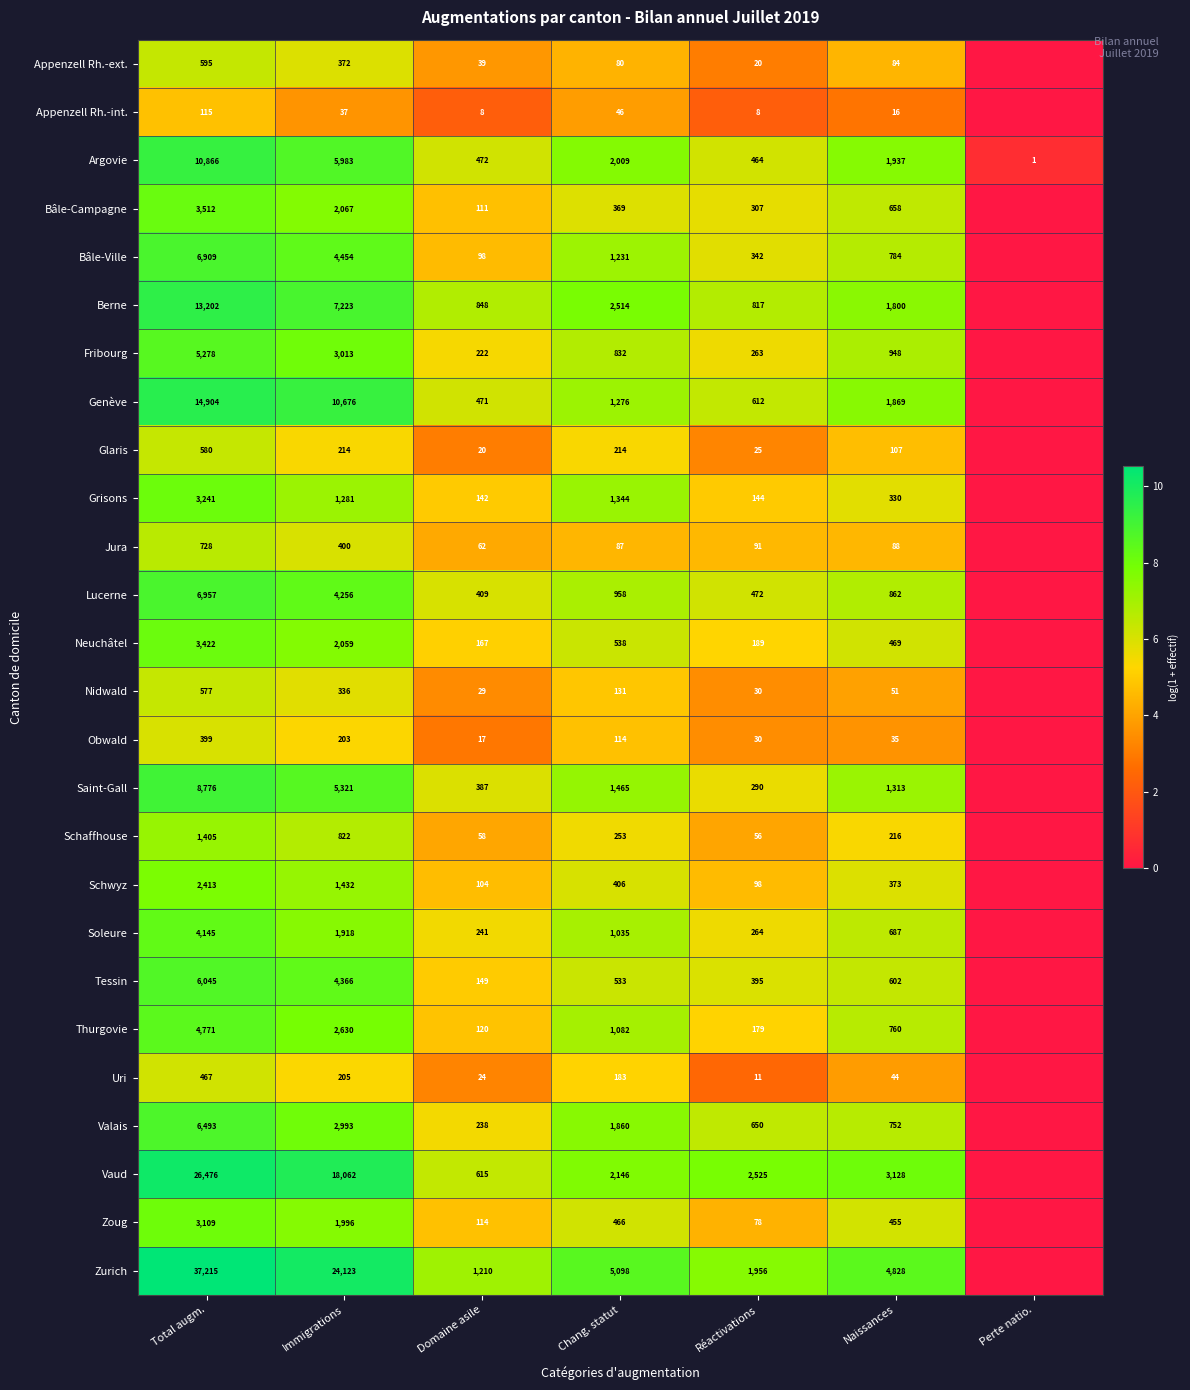

The value of Bâle-Campagne at Immigrations is 13.0. True or false?

False